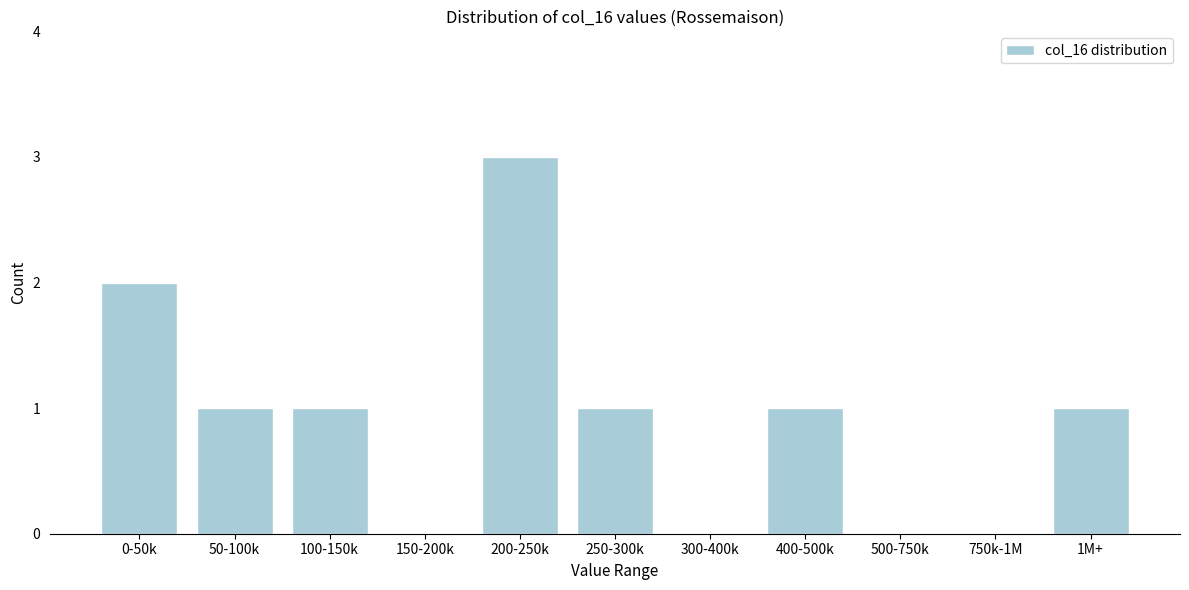

Reading left to right, what are all the values shown in this chart?

0-50k=2	50-100k=1	100-150k=1	150-200k=0	200-250k=3	250-300k=1	300-400k=0	400-500k=1	500-750k=0	750k-1M=0	1M+=1